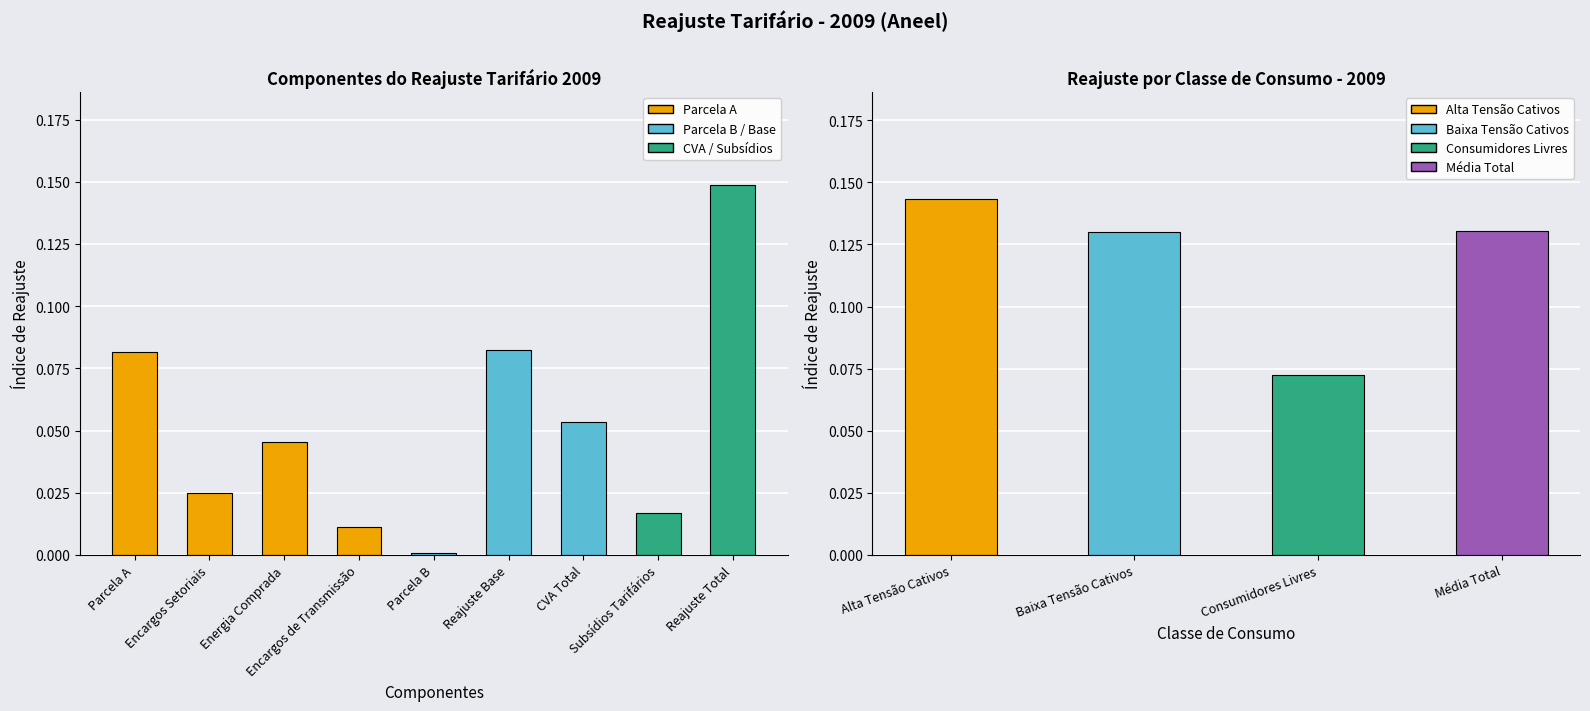

The value at Encargos de Transmissão is 0.0. True or false?

True